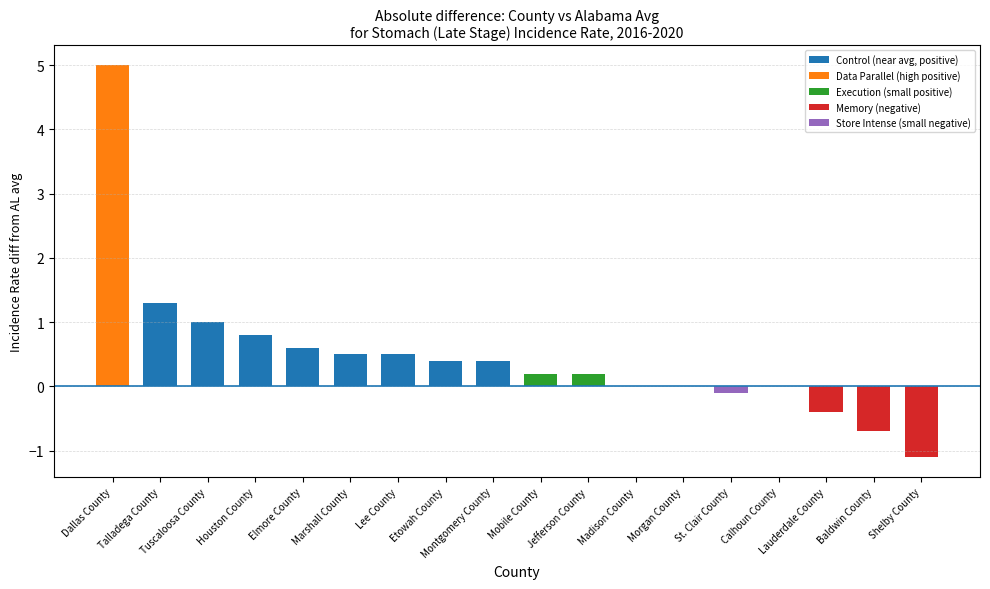

What is the sum of all values?

8.6